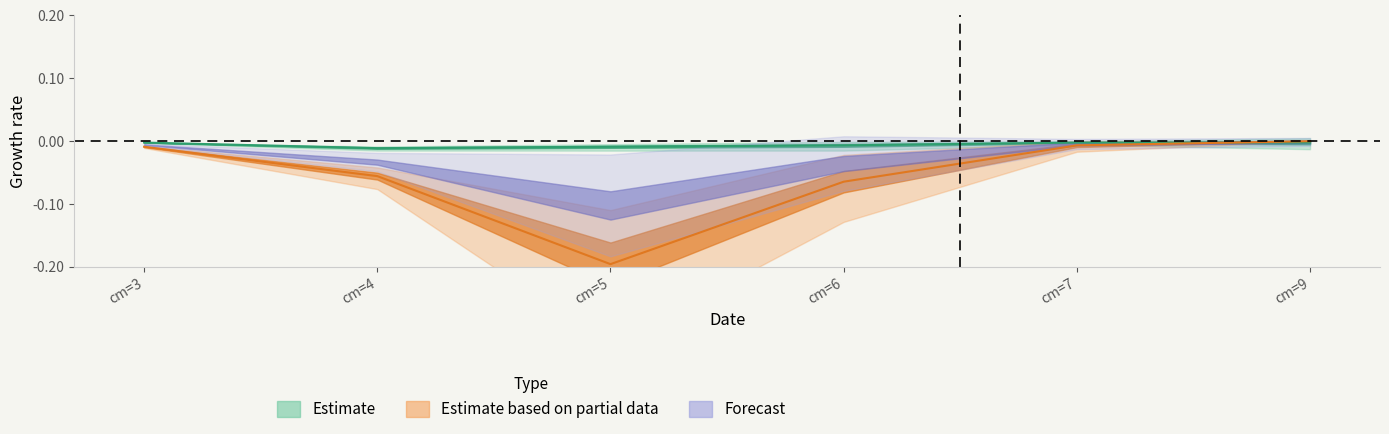

True or false: EPICEA_produit_nbre has more than 2 interior local peaks.

False